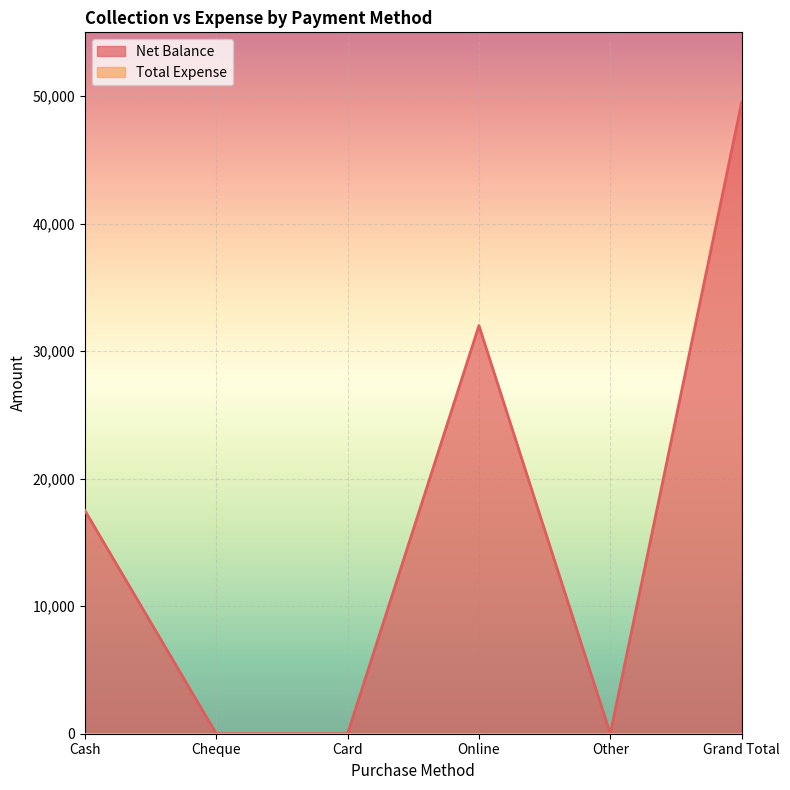

Does the chart display data point markers on the line(s)?

No